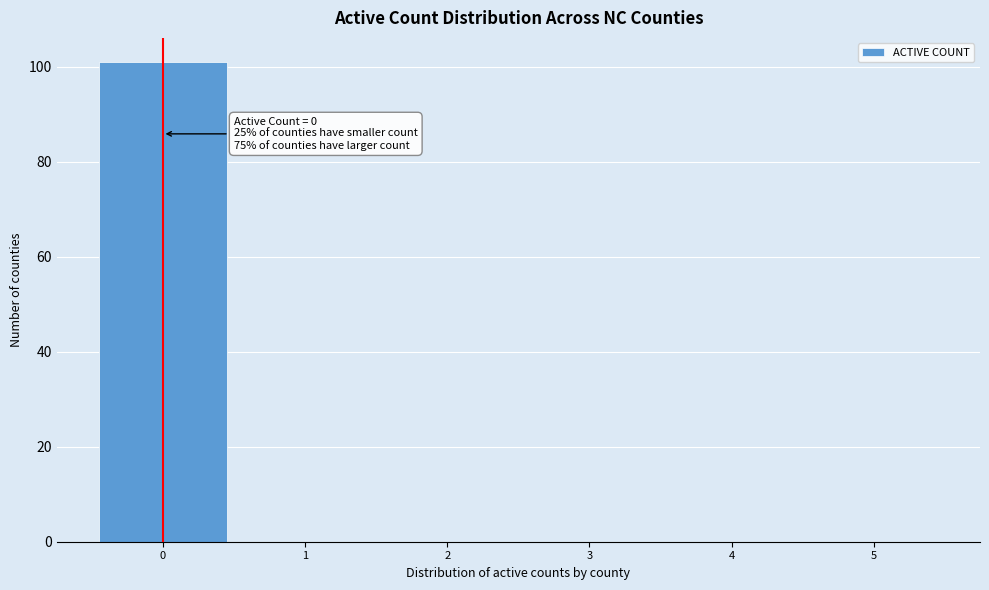

Which range on the x-axis has the tallest bar?

-0.5 to 0.5